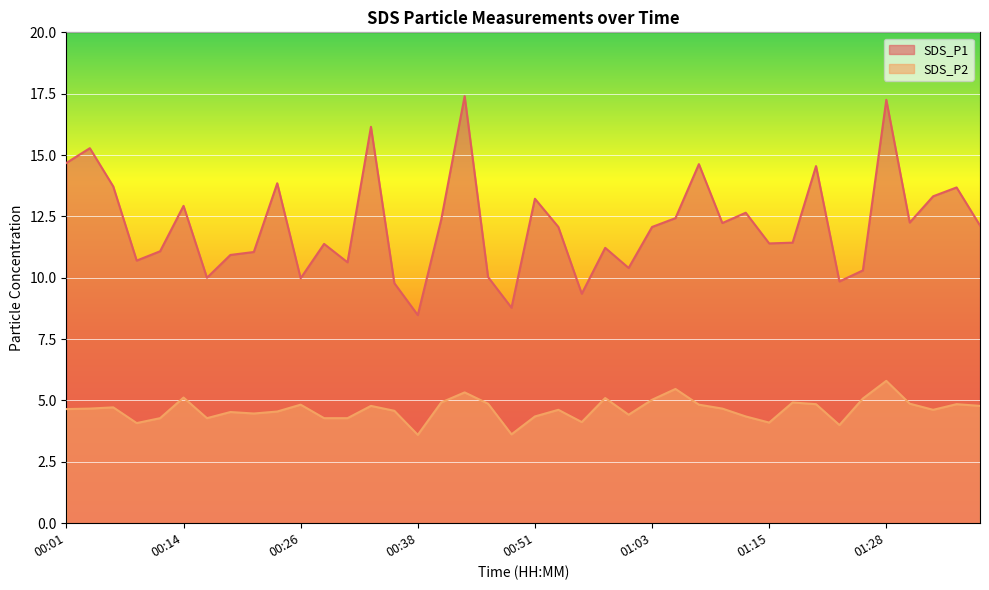

Where is SDS_P1 nearest to the value 12?

00:53